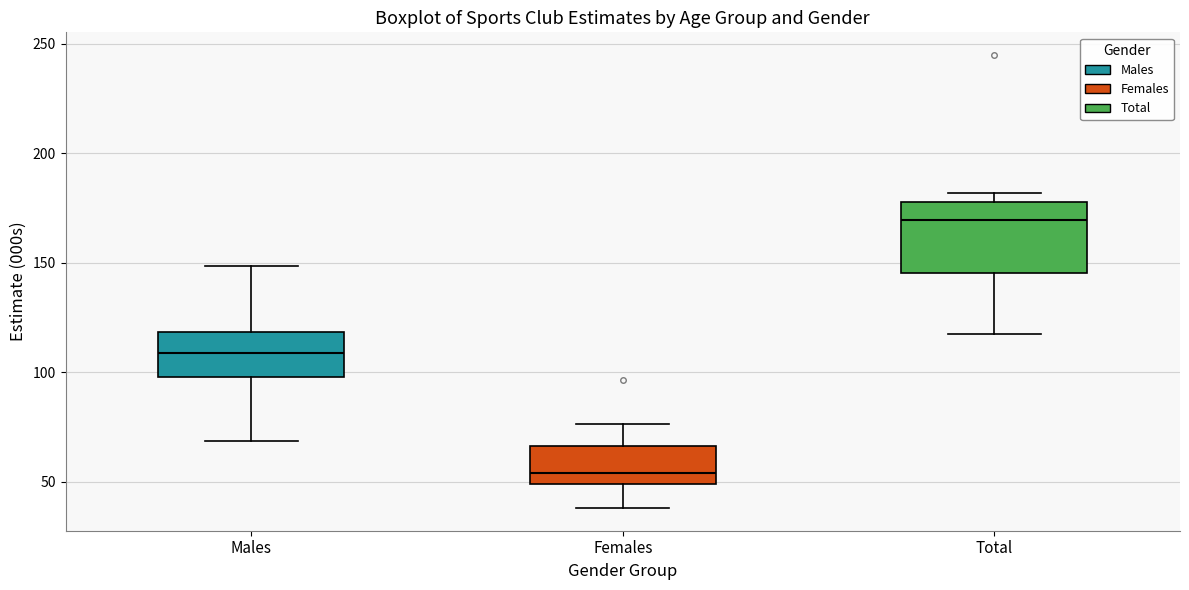

Which box is the tallest, from its lower edge to its upper edge?

Total